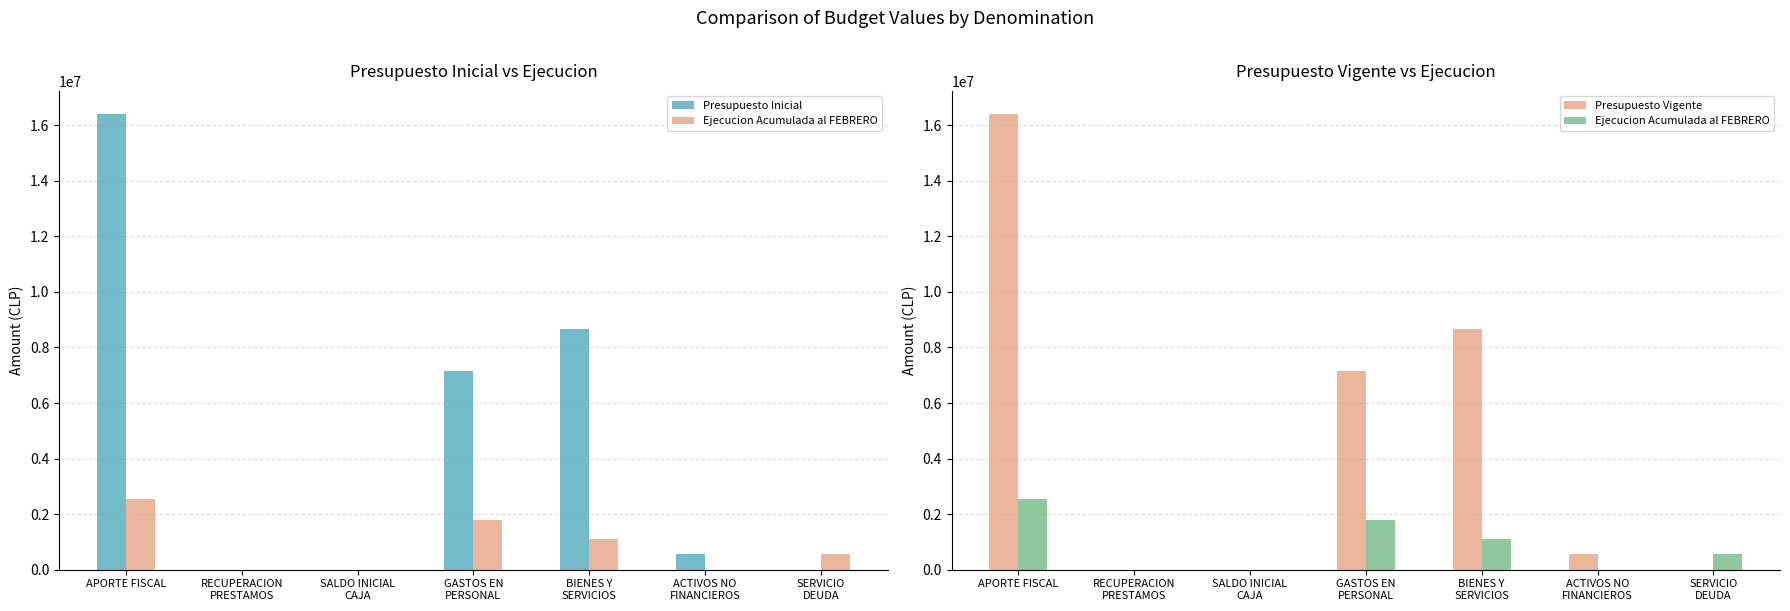

What is the average value of the Presupuesto Vigente series?

4690821